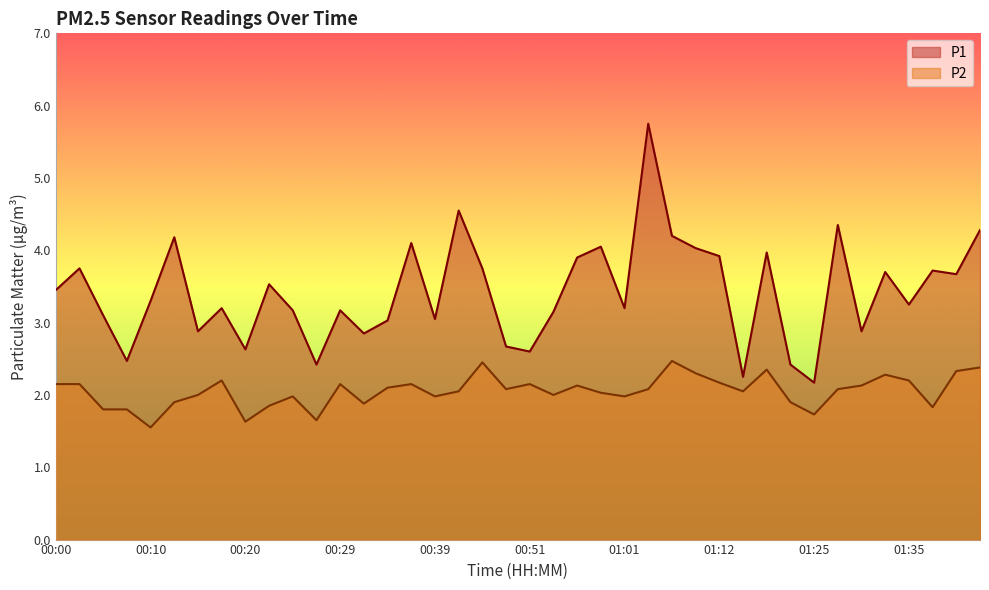

Between 00:54 and 01:19, which series saw the biggest shift?

P1